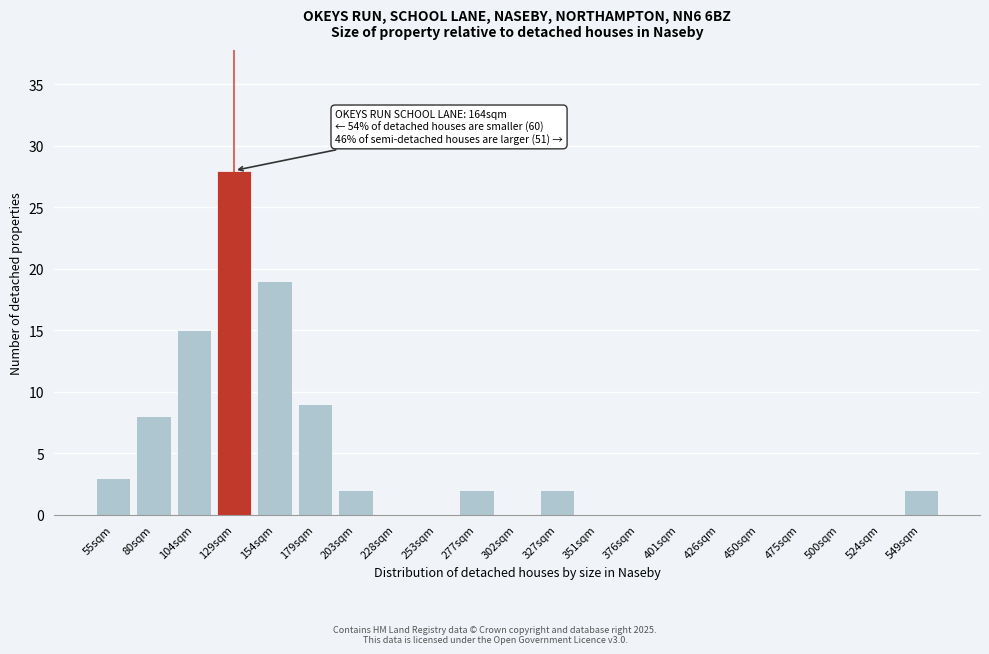

Reading left to right, transcribe all the data shown in this chart.

55sqm=3	80sqm=8	104sqm=15	129sqm=28	154sqm=19	179sqm=9	203sqm=2	228sqm=0	253sqm=0	277sqm=2	302sqm=0	327sqm=2	351sqm=0	376sqm=0	401sqm=0	426sqm=0	450sqm=0	475sqm=0	500sqm=0	524sqm=0	549sqm=2